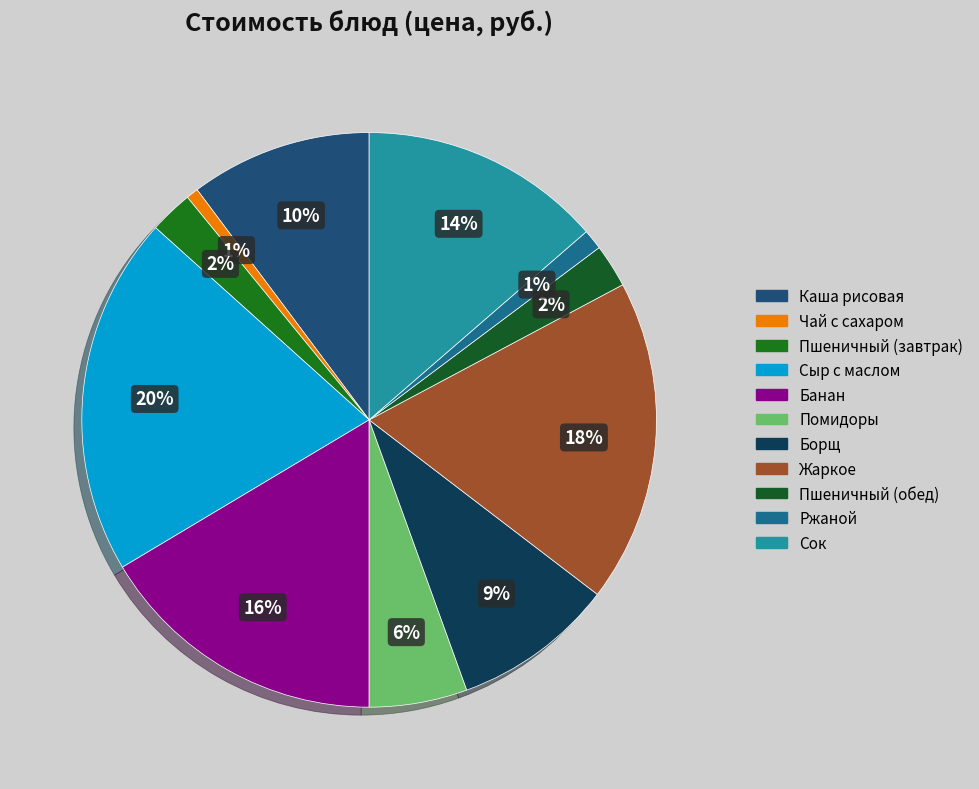

To the nearest percent, what percentage of the pie is Чай с сахаром?

1%